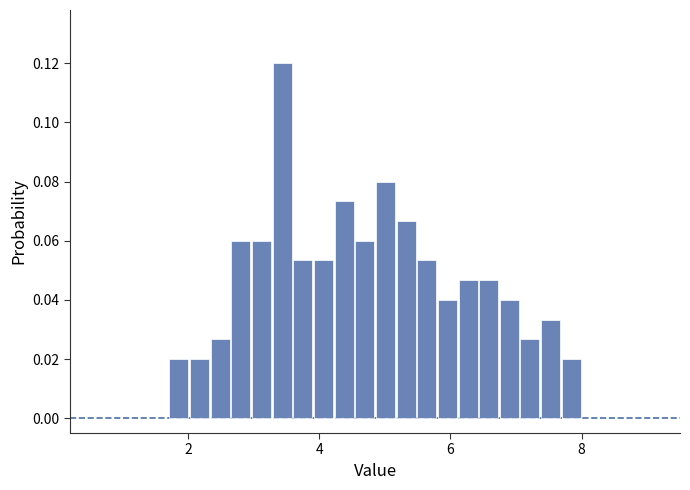

Read against the x-axis, roughly where is the centre of the tallest bar?

3.4